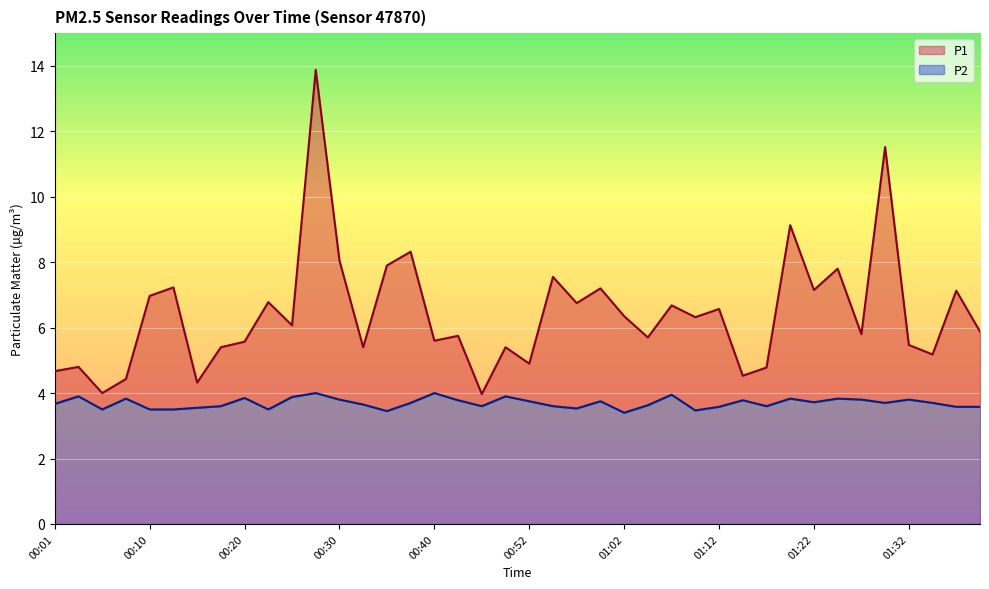

At which label does P1 reach its peak?

00:28